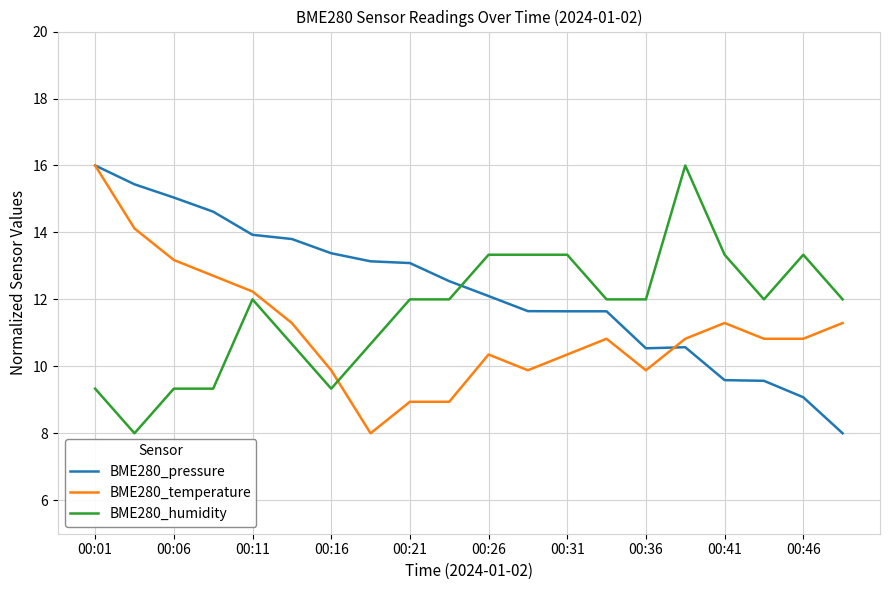

True or false: BME280_temperature and BME280_humidity cross at least once.

True